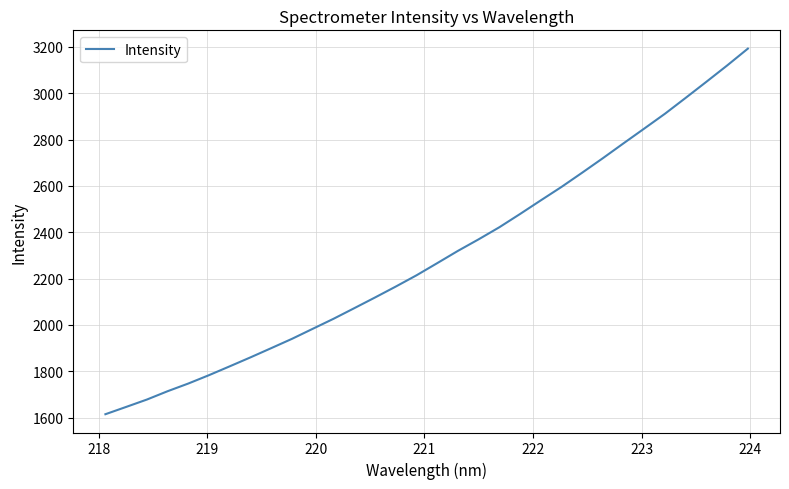

What is the smallest value displayed?

1615.0